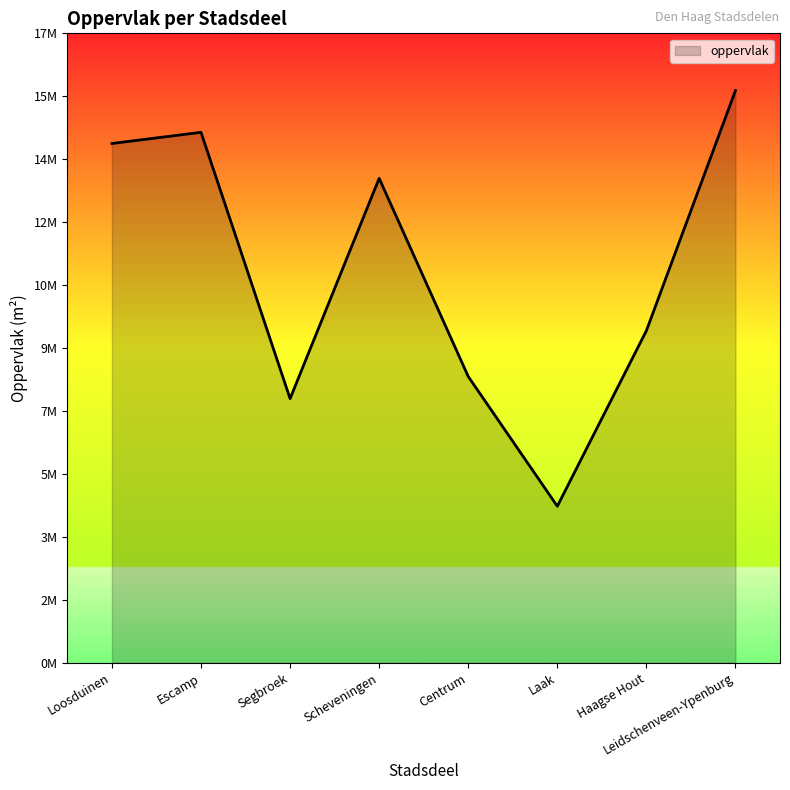

What is the difference between the values at Laak and Escamp?

10176915